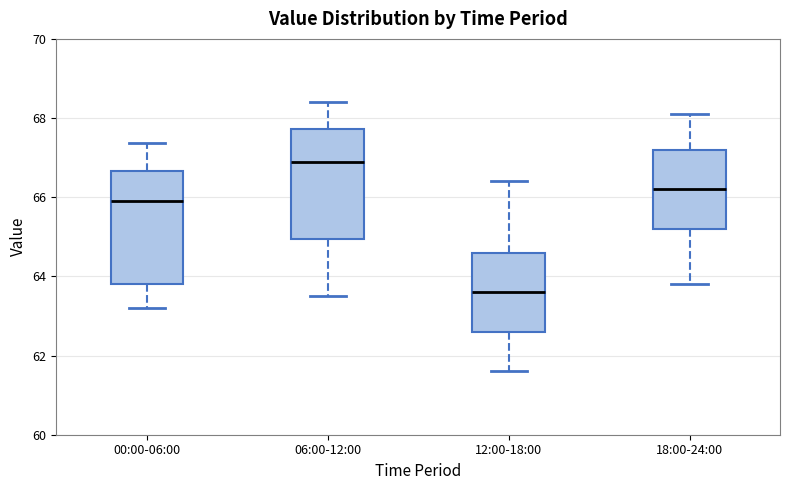

Which box has the highest median line?

06:00-12:00